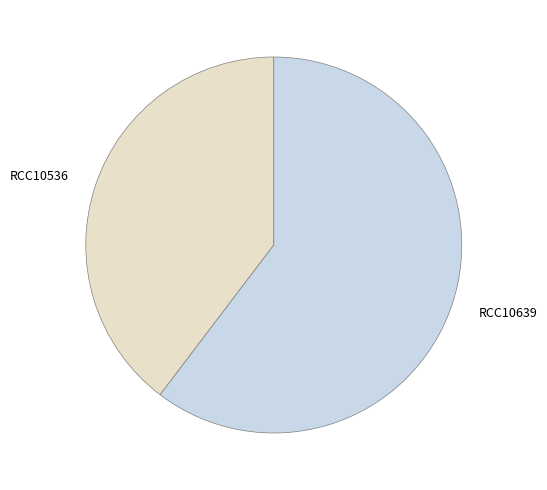

Rank the categories by value from lowest to highest.

RCC10536, RCC10639